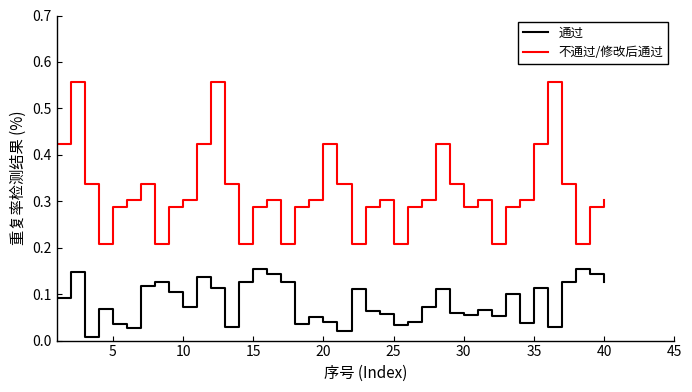

What is the sum of all 通过 values?

3.3